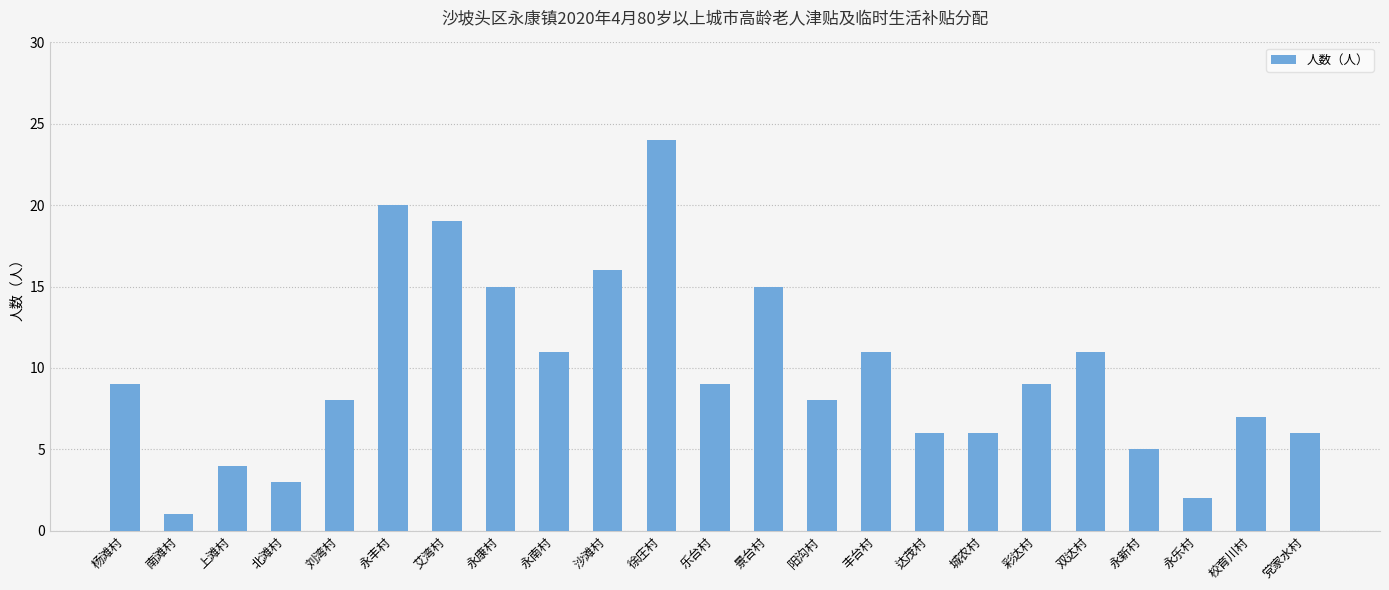

The chart shows a value of 11 at 永南村. True or false?

True